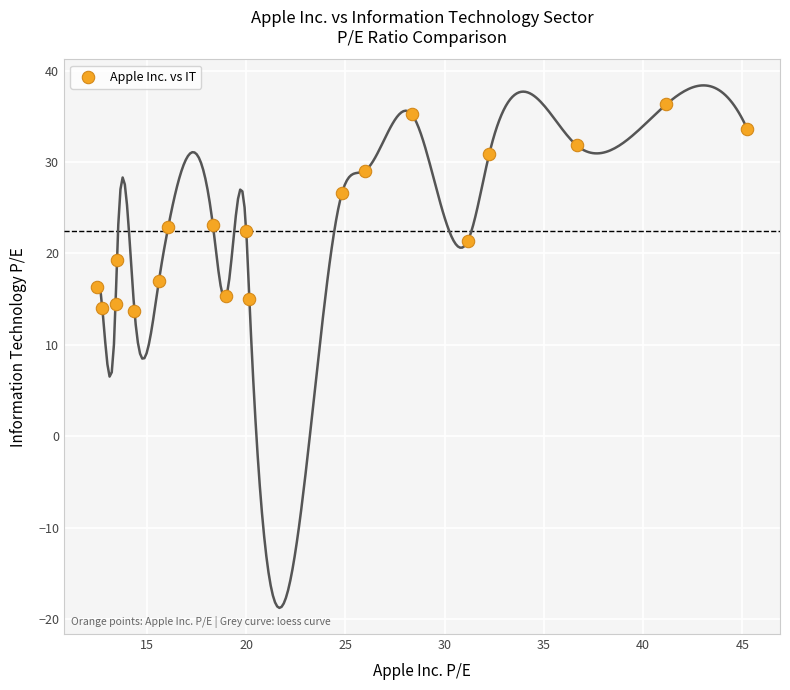

What is the range of X values (max minus min)?

32.8